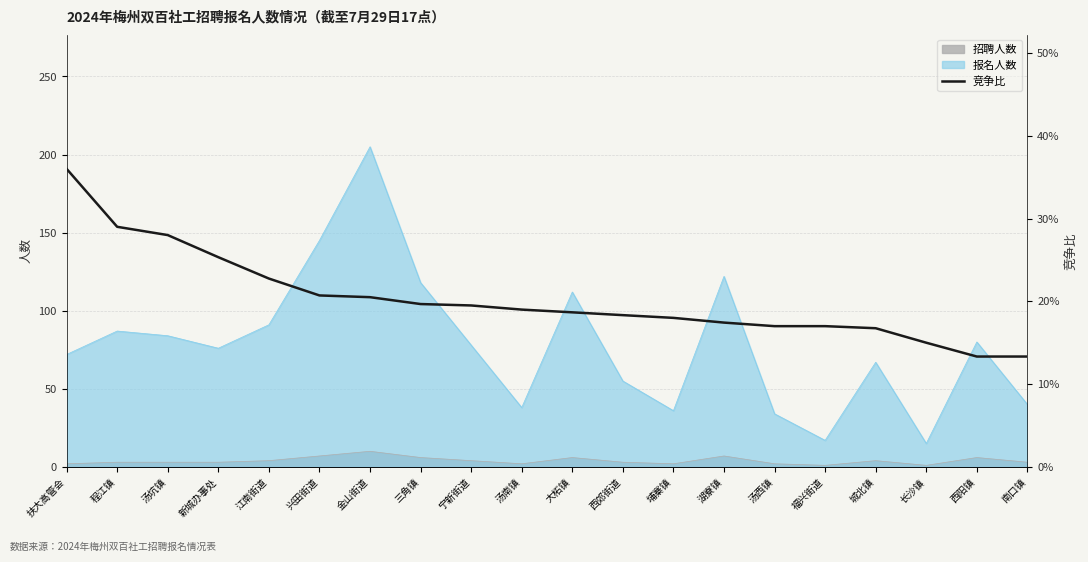

Does the chart display data point markers on the line(s)?

No